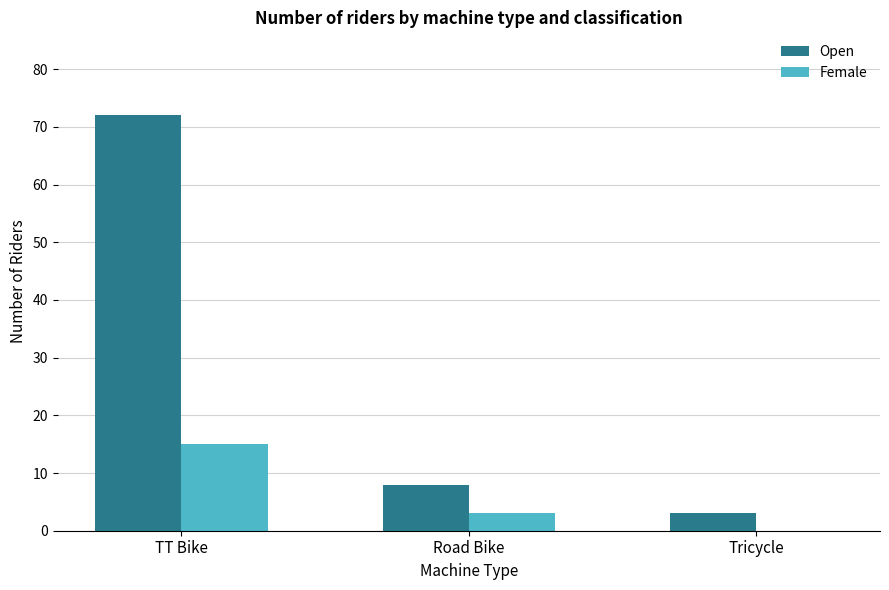

Between Road Bike and Tricycle, which series saw the biggest shift?

Open